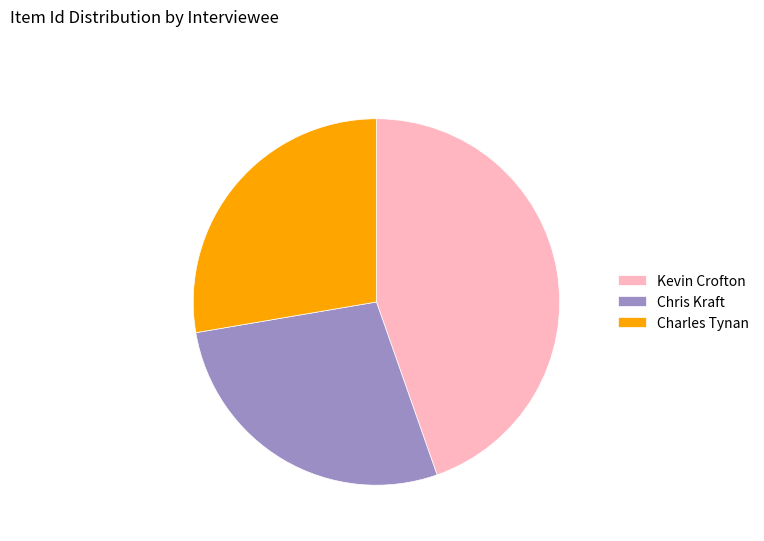

What is the ratio of the value at Charles Tynan to the value at Kevin Crofton?

0.6